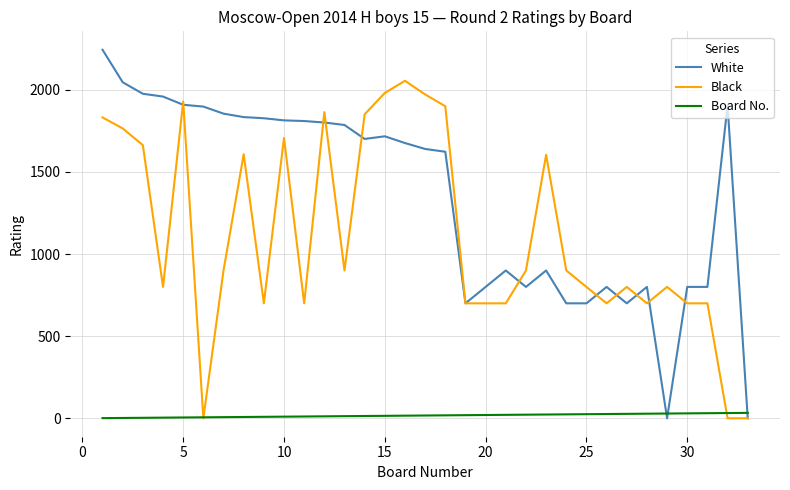

Count the number of categories in the chart.

33